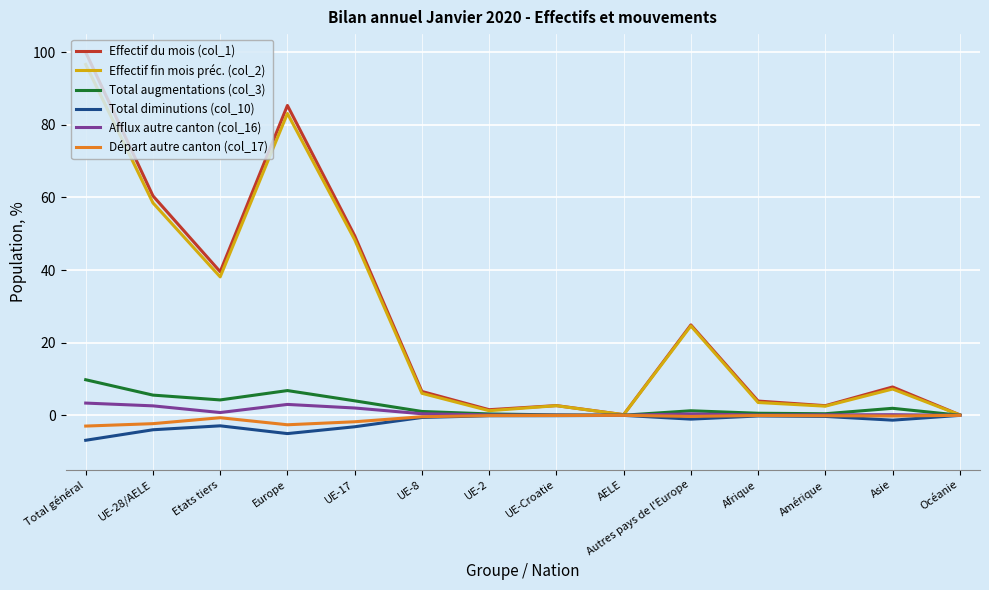

What is the spread (max minus min) of values at Asie?

9.1